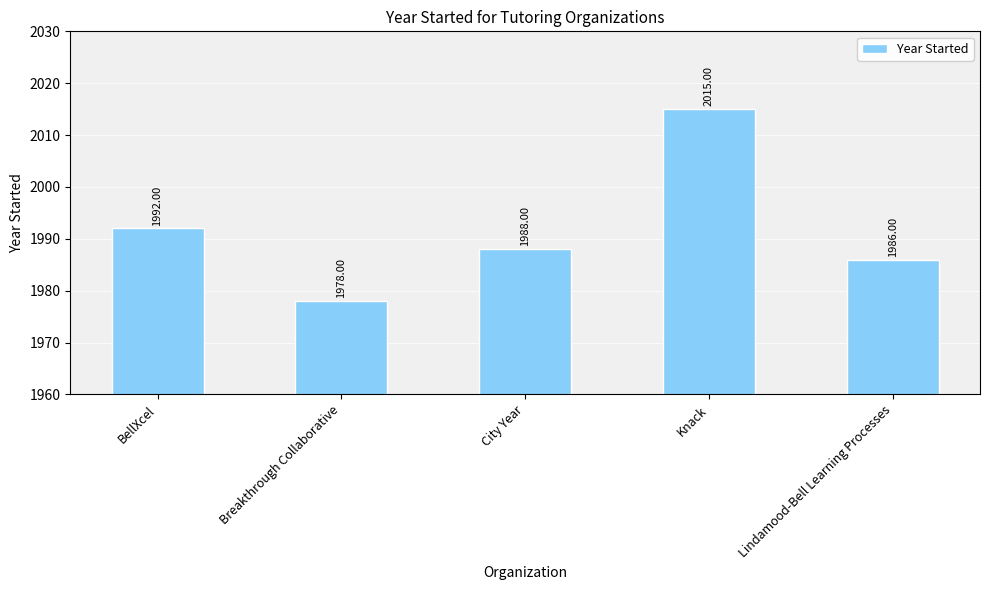

Where does the data first go above 1988?

BellXcel